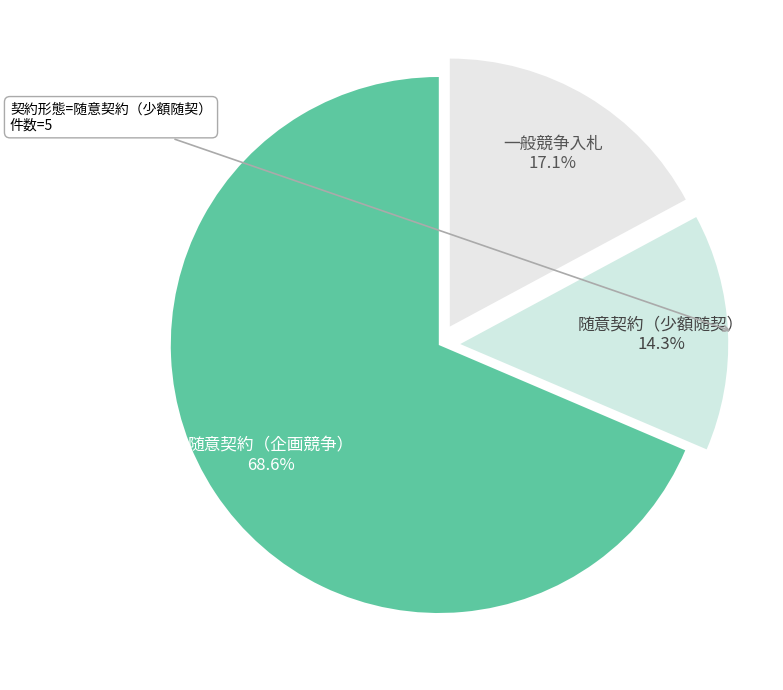

Combined, what portion of the pie is 随意契約（企画競争） and 随意契約（少額随契）?

82.9%